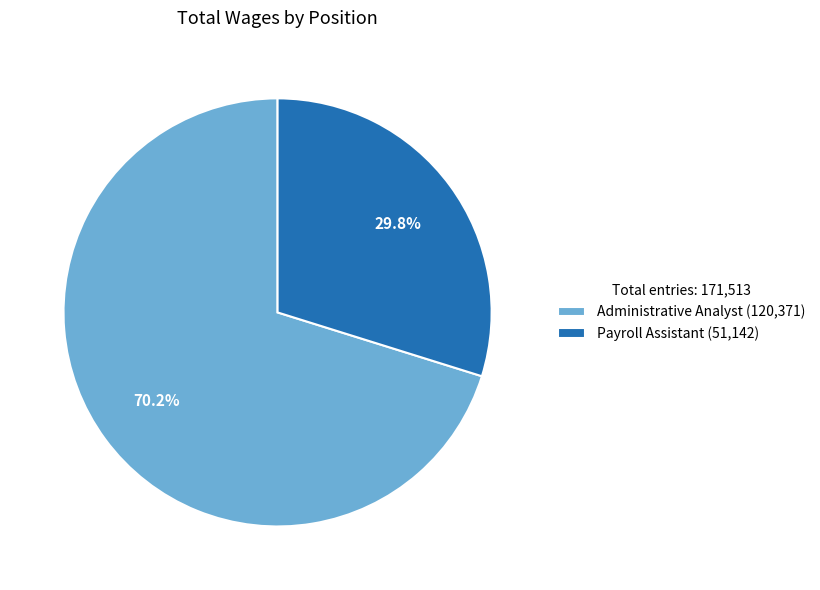

To the nearest percent, what percentage of the pie is Administrative Analyst?

70%